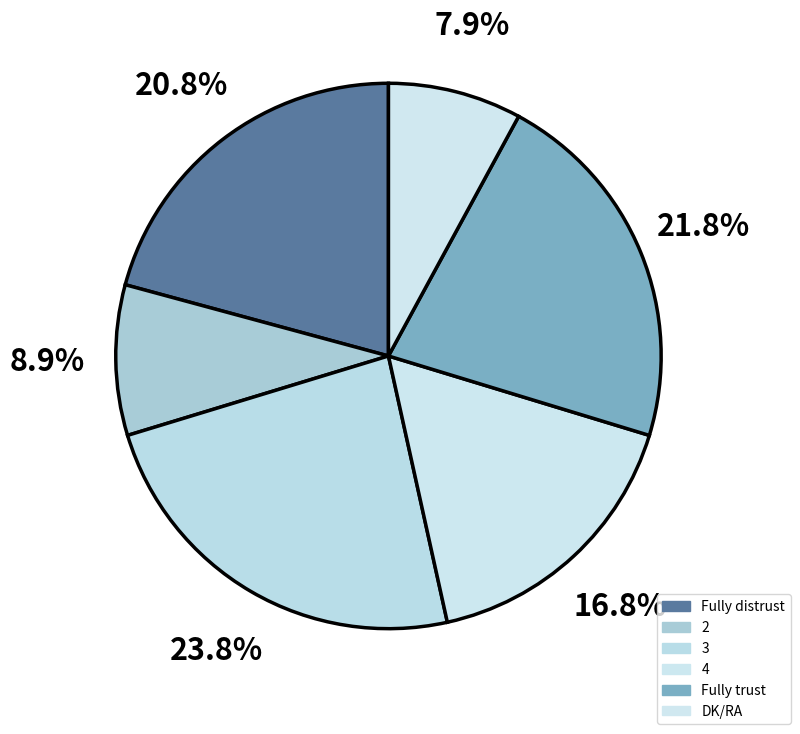

Does Fully distrust represent more than half of the total?

No